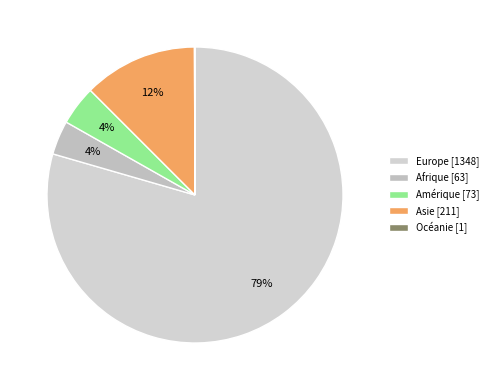

Which has a higher value, Afrique or Amérique?

Amérique